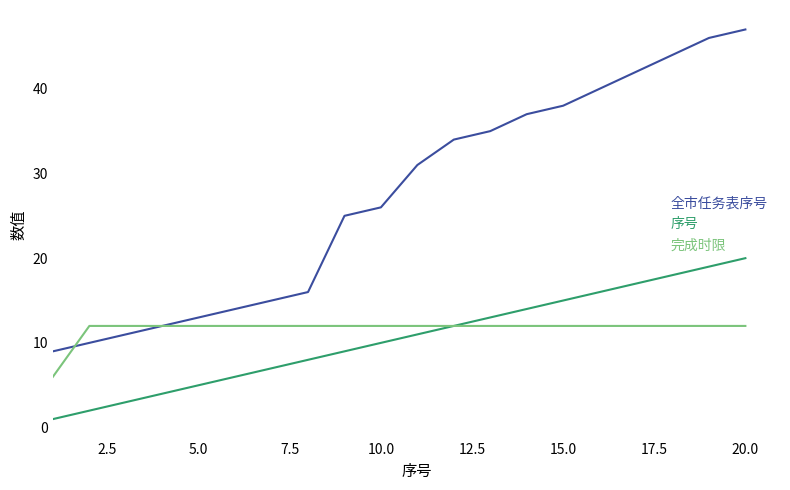

Count the number of categories in the chart.

20